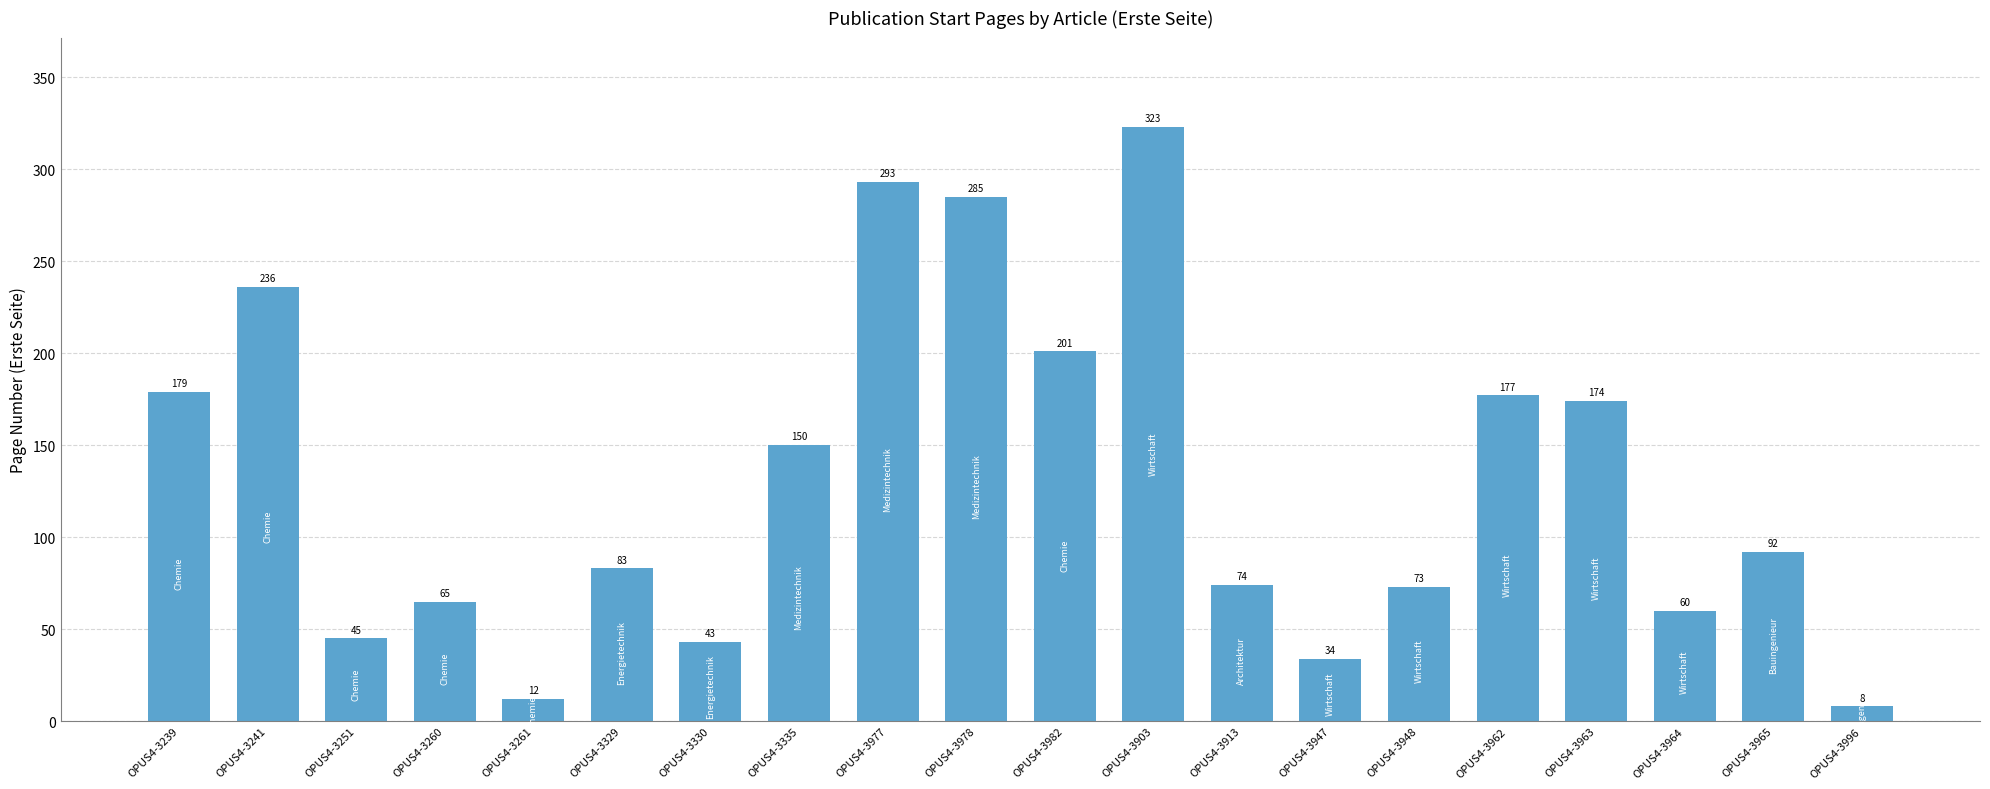

Which category has the lowest value across all series?

OPUS4-3996